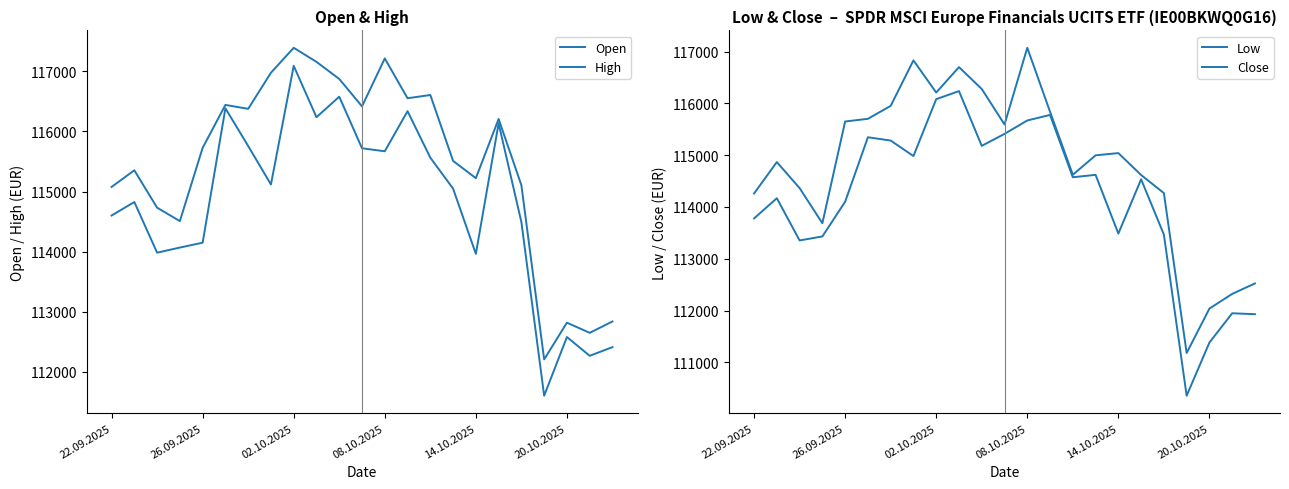

What position from the right is 14?

9